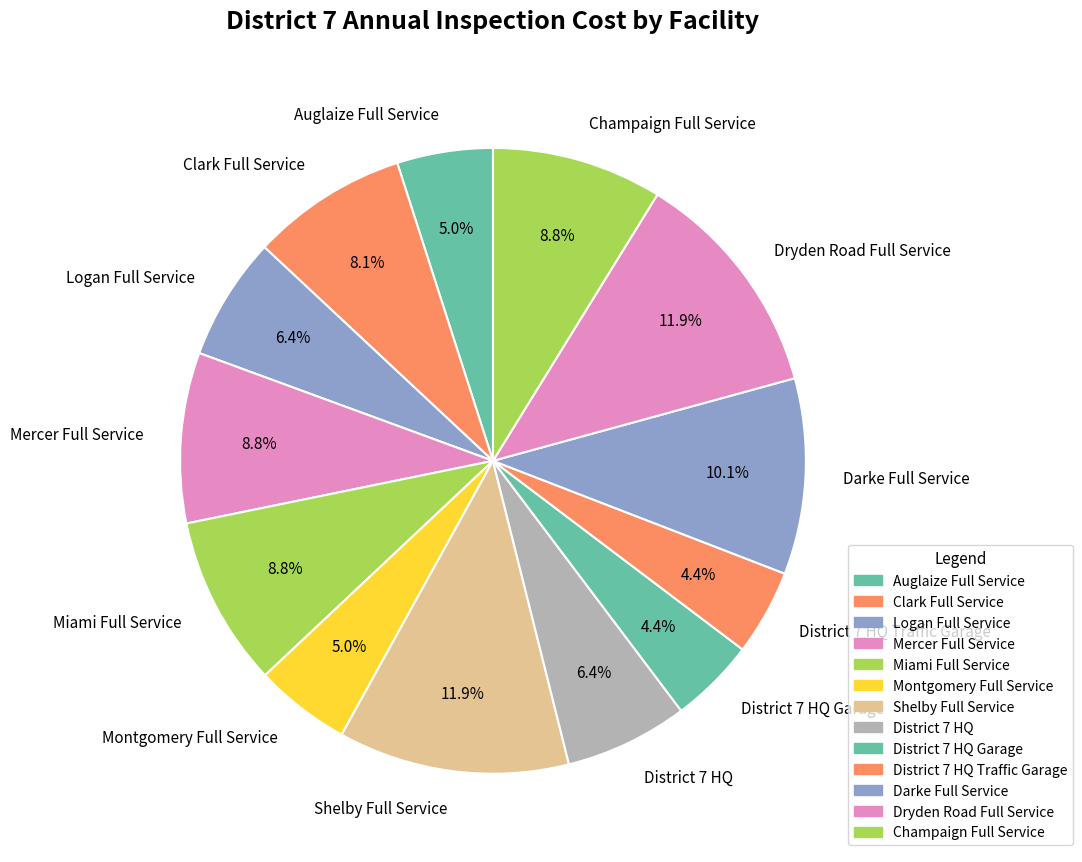

To the nearest percent, what percentage of the pie is Clark Full Service?

8%